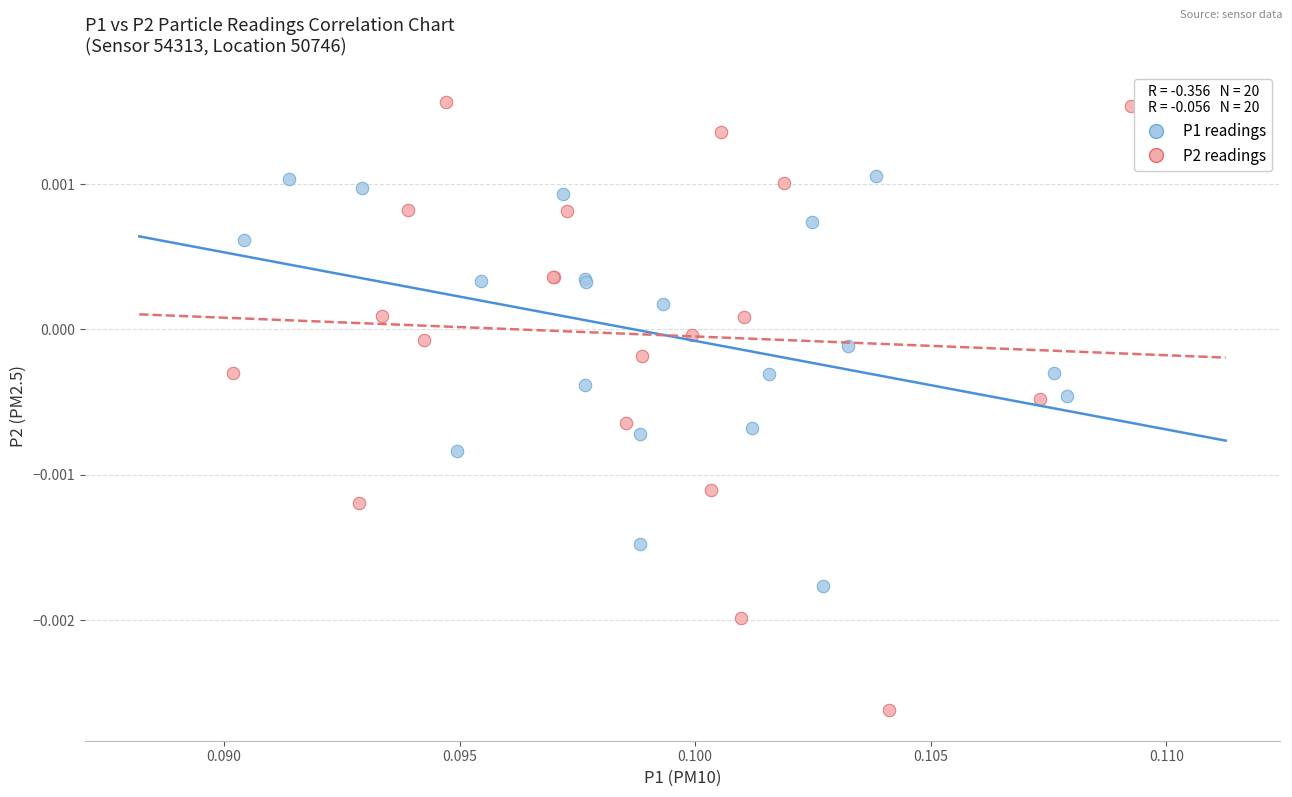

Which series reaches the minimum Y coordinate?

P2 readings